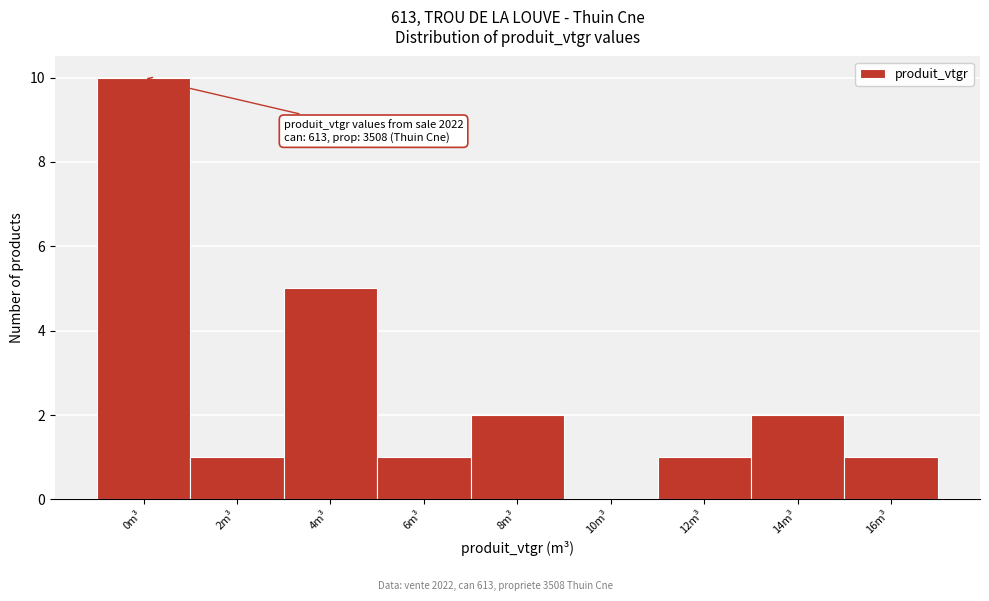

Reading left to right, transcribe all the data shown in this chart.

0m³=10	2m³=1	4m³=5	6m³=1	8m³=2	10m³=0	12m³=1	14m³=2	16m³=1